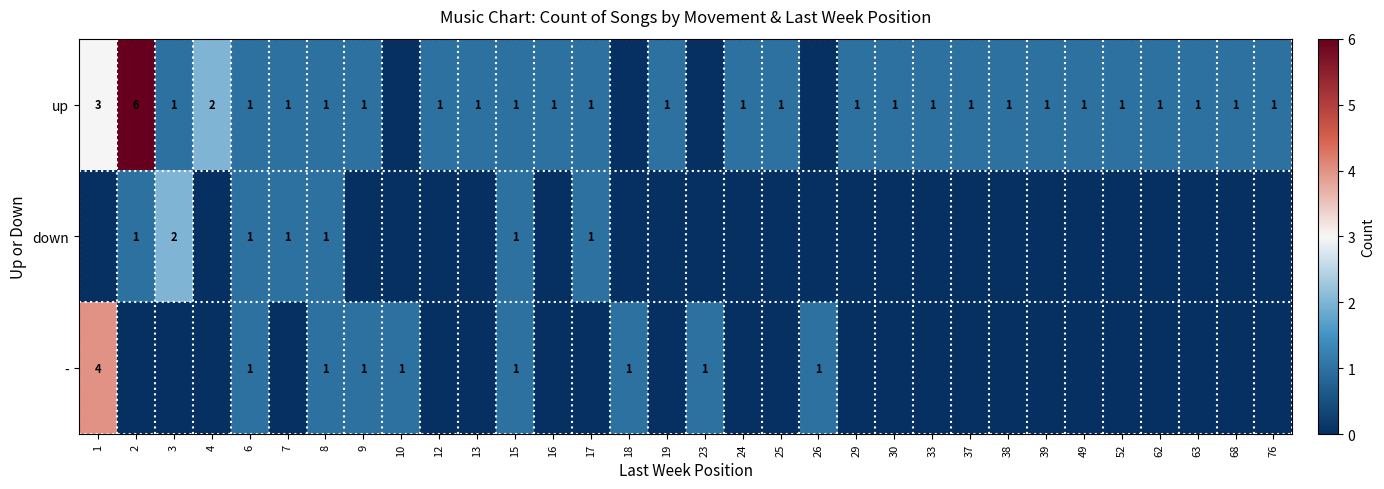

True or false: down has a value of 1 at 2.

True